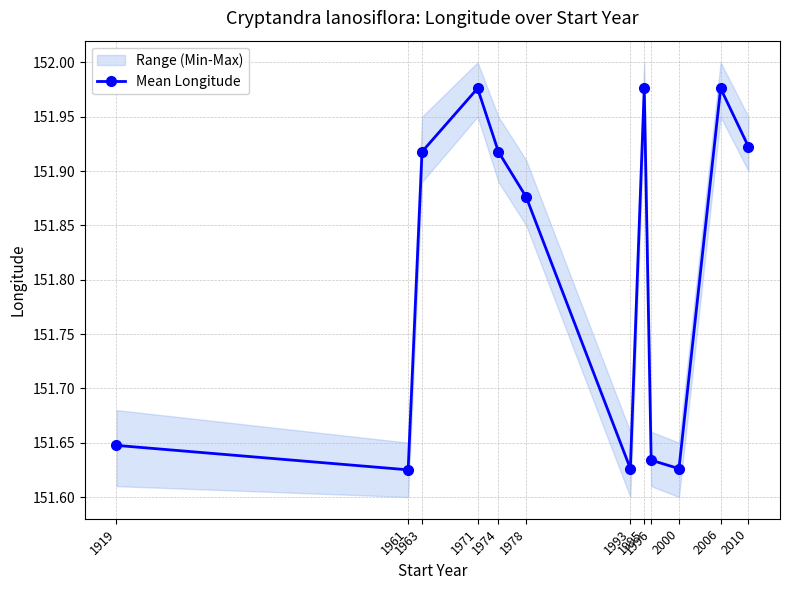

Approximately how many times larger is the value at 1996 compared to 2010?

1.0